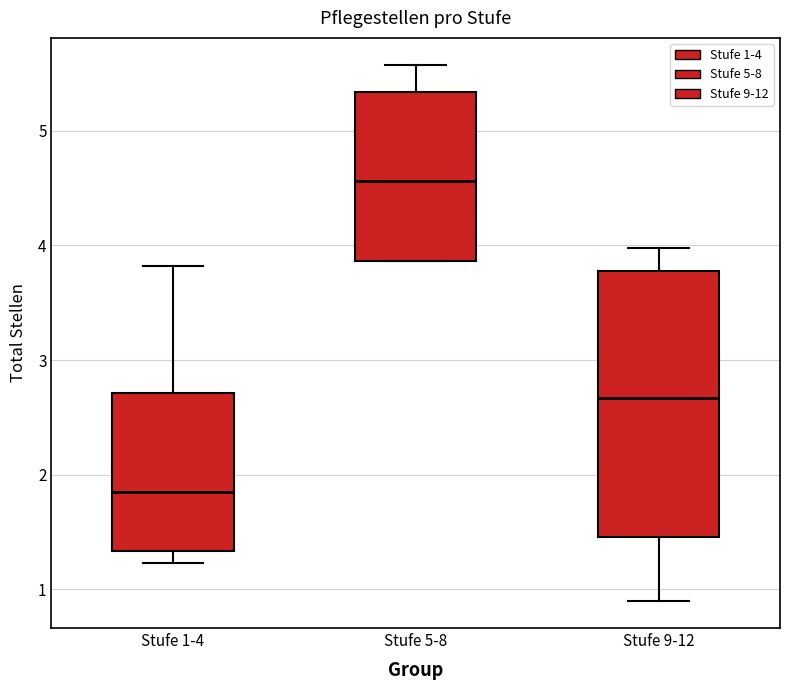

Reading left to right, read every box against the y-axis: the position of its median line, the range the box covers, and the ends of its whiskers. The values are not printed on the chart, so give them approximately, as read against the axis.

Stufe 1-4: median 1.9, box 1.3 to 2.7, whiskers 1.2 to 3.8
Stufe 5-8: median 4.6, box 3.9 to 5.3, whiskers 3.9 to 5.6
Stufe 9-12: median 2.7, box 1.5 to 3.8, whiskers 0.9 to 4.0